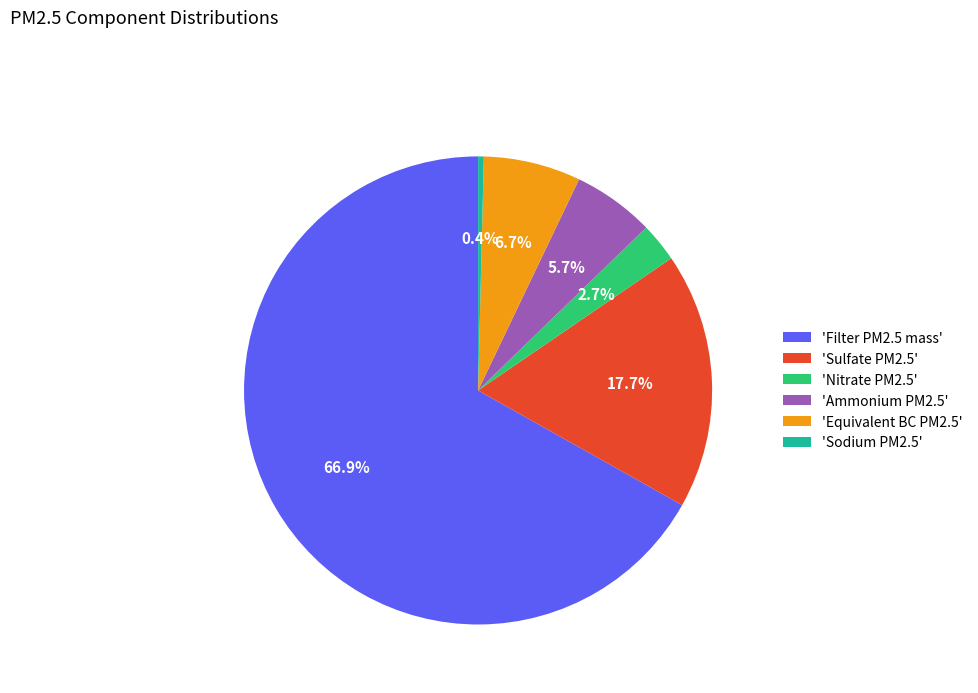

Rank the categories by value from highest to lowest.

'Filter PM2.5 mass', 'Sulfate PM2.5', 'Equivalent BC PM2.5', 'Ammonium PM2.5', 'Nitrate PM2.5', 'Sodium PM2.5'